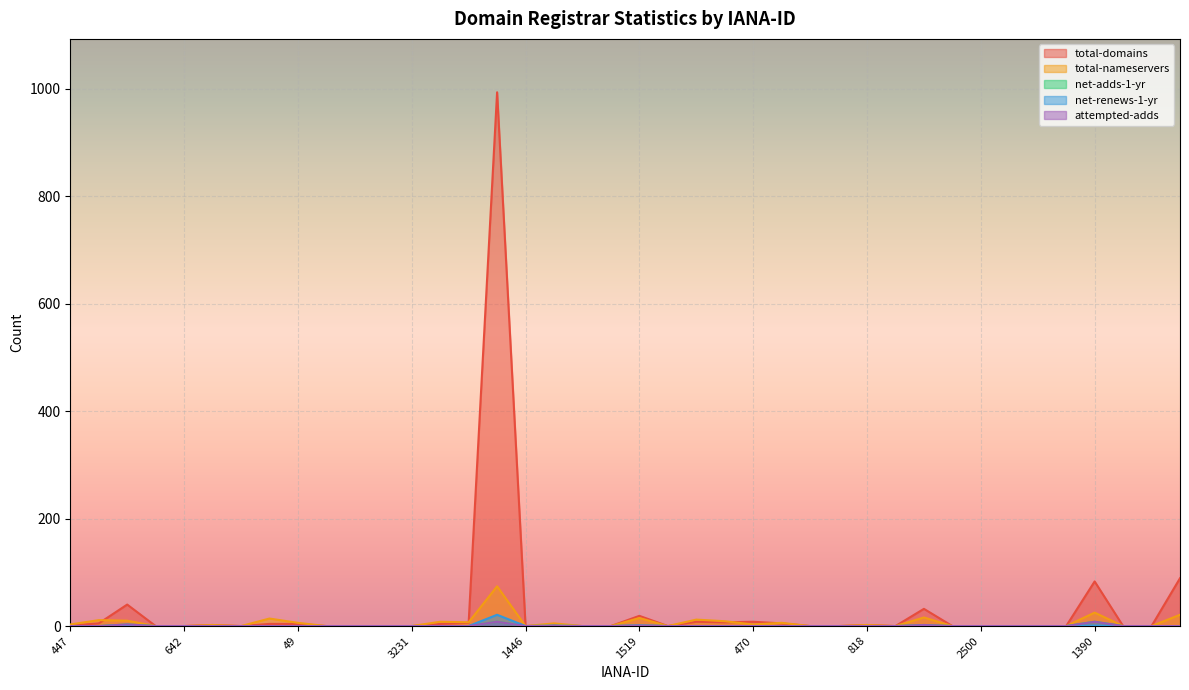

How many values in net-renews-1-yr are above zero?

4